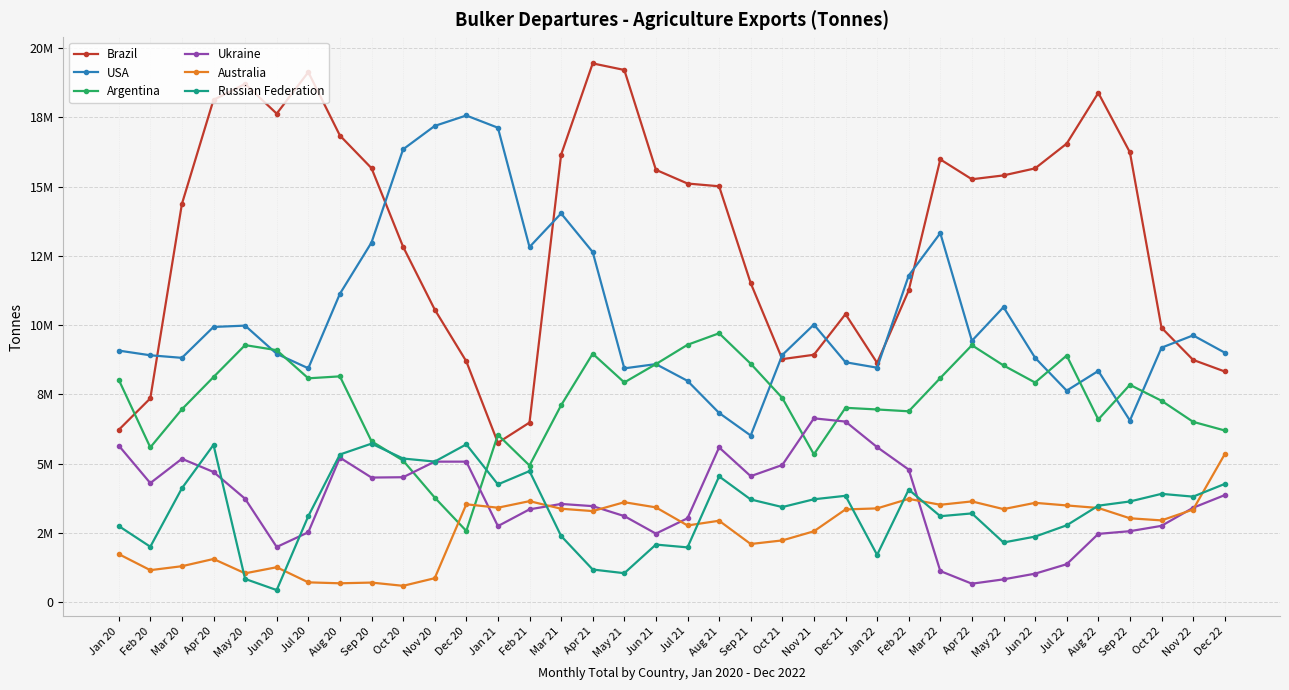

At which category does the chart reach its minimum across all series?

Jun 20